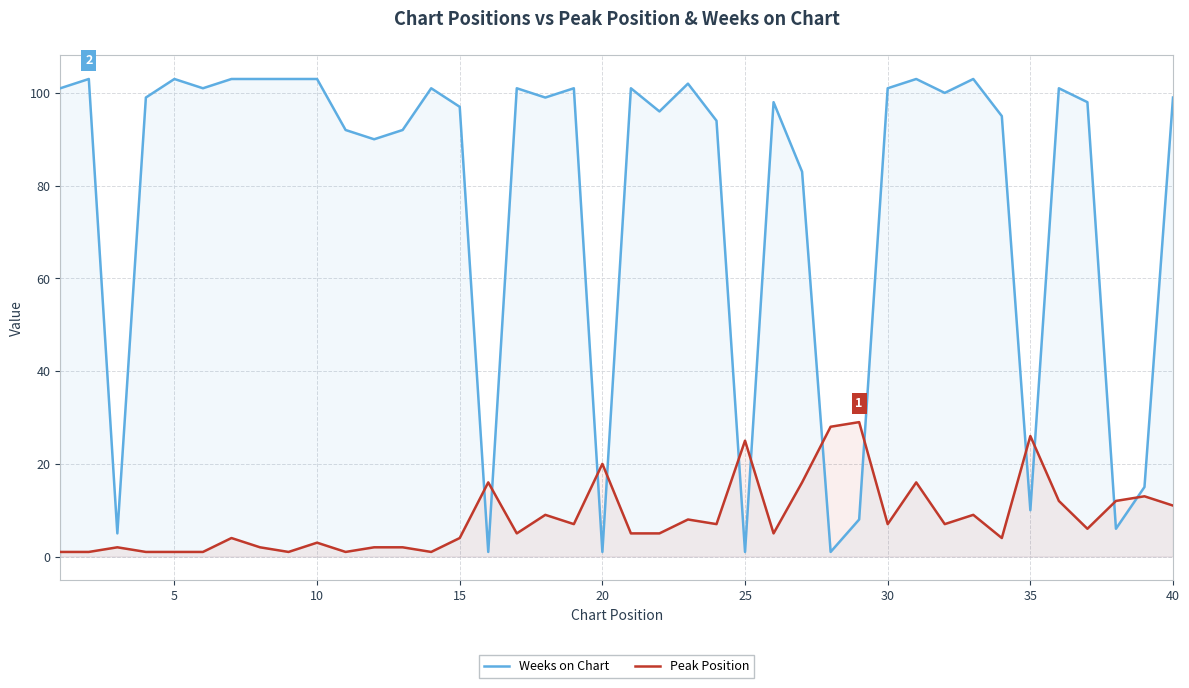

Rank the series at 20 from lowest to highest value.

Weeks on Chart, Peak Position